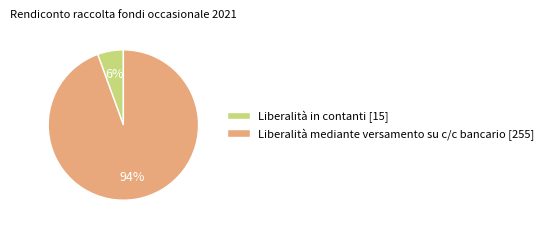

Is the sum of Liberalità in contanti and Liberalità mediante versamento su c/c bancario greater than half?

Yes